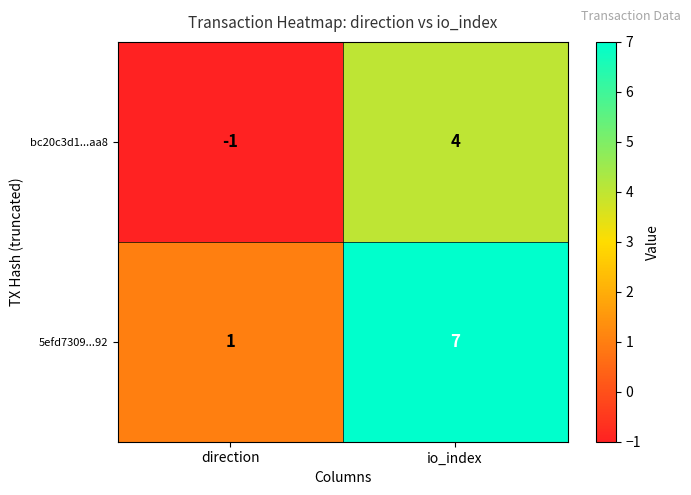

At how many categories does at least one series exceed 3?

1